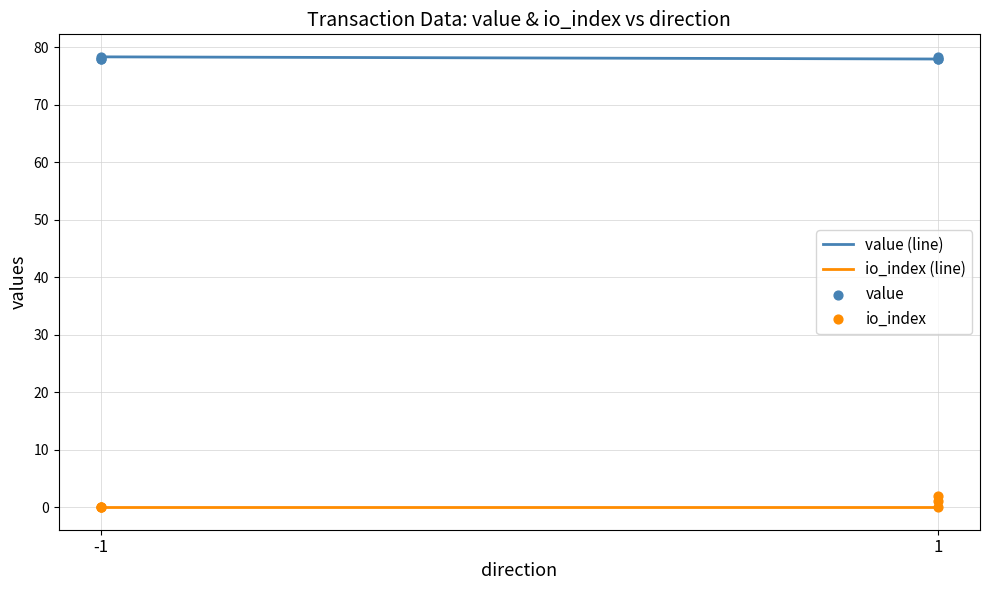

Which series contains the highest Y value?

value (line)